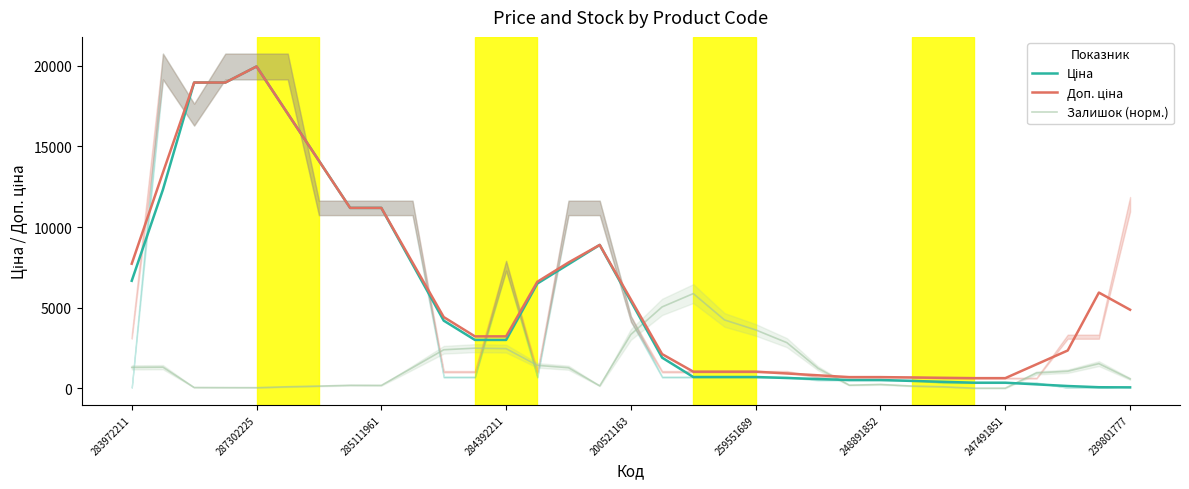

Rank the series by their maximum value, from lowest to highest.

Залишок (норм.), Ціна, Доп. ціна